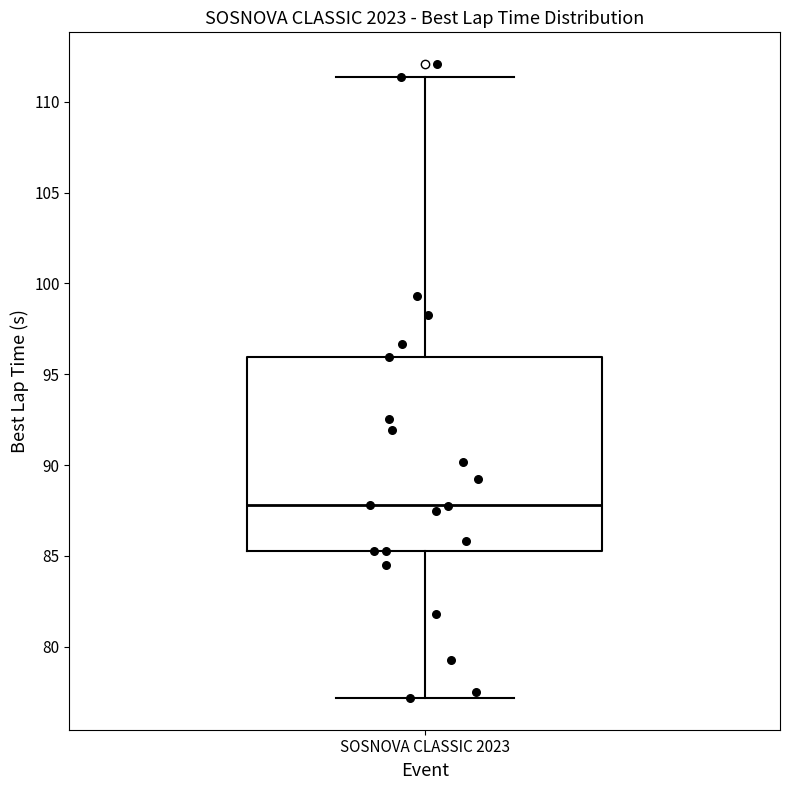

Transcribe this box plot: give where the median line is, the range the box spans, and where the two whiskers end, as read against the y-axis. The values are not printed on the chart, so give them approximately, as read against the axis.

median 88.0, box 85.0 to 96.0, whiskers 77.0 to 111.5